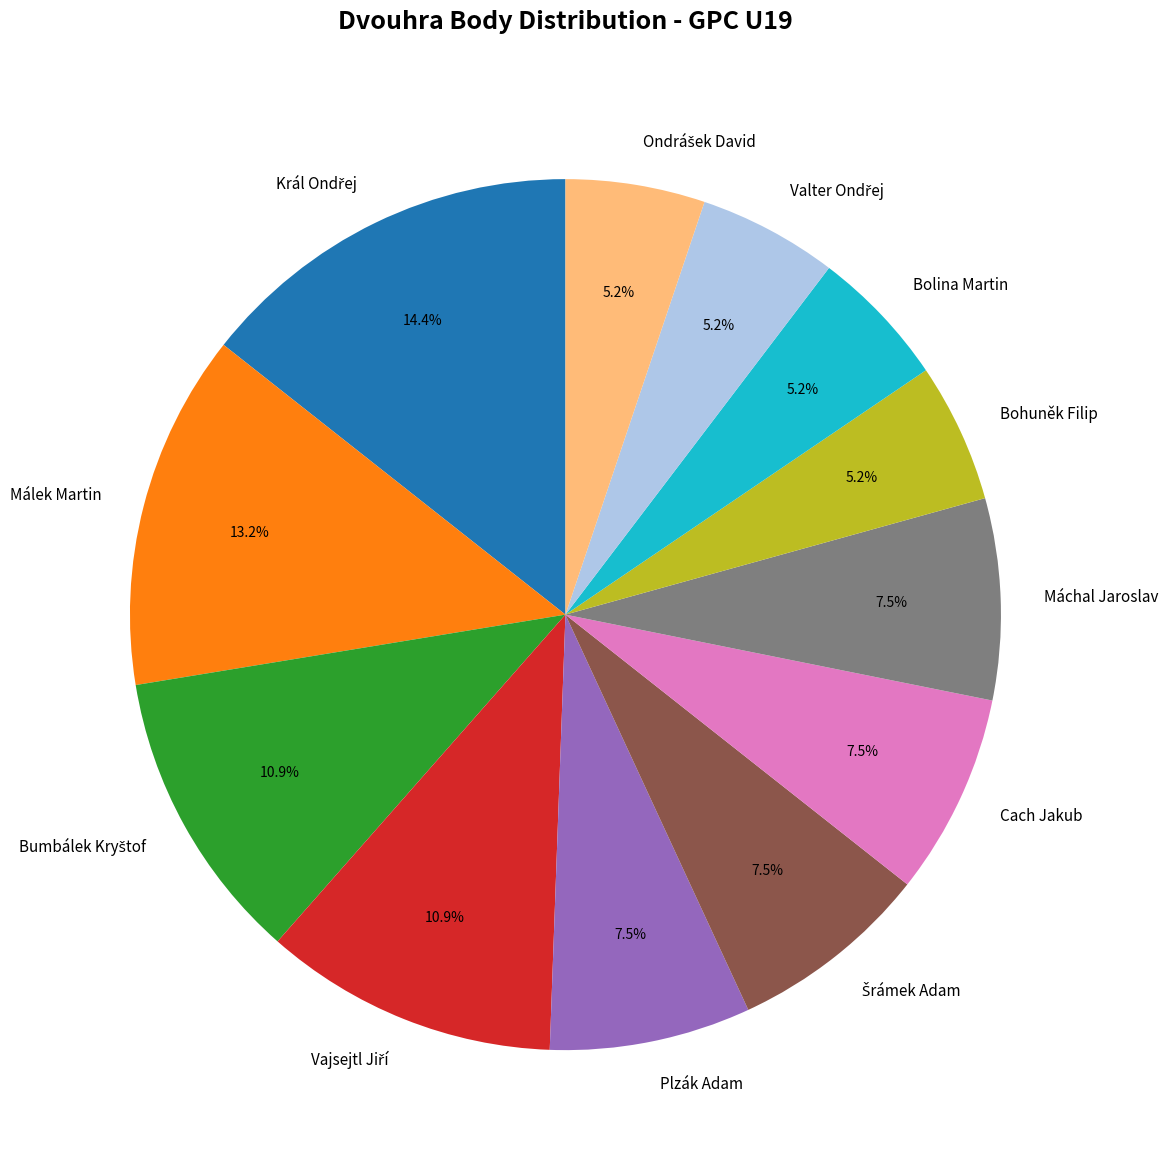

Does Máchal Jaroslav represent more than half of the total?

No